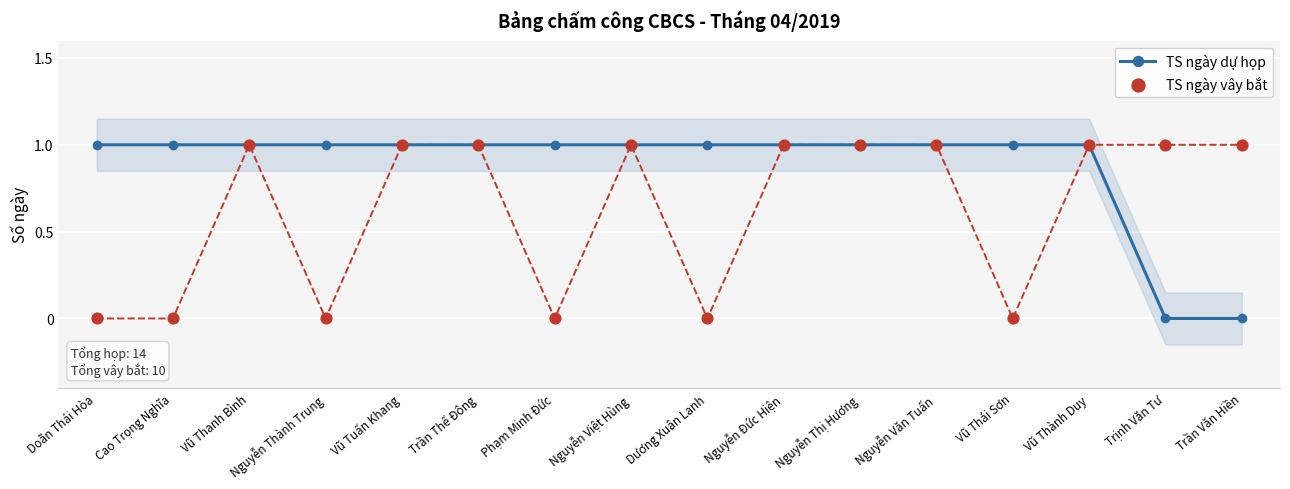

What is the total value across all series at Nguyễn Thị Hương?

2